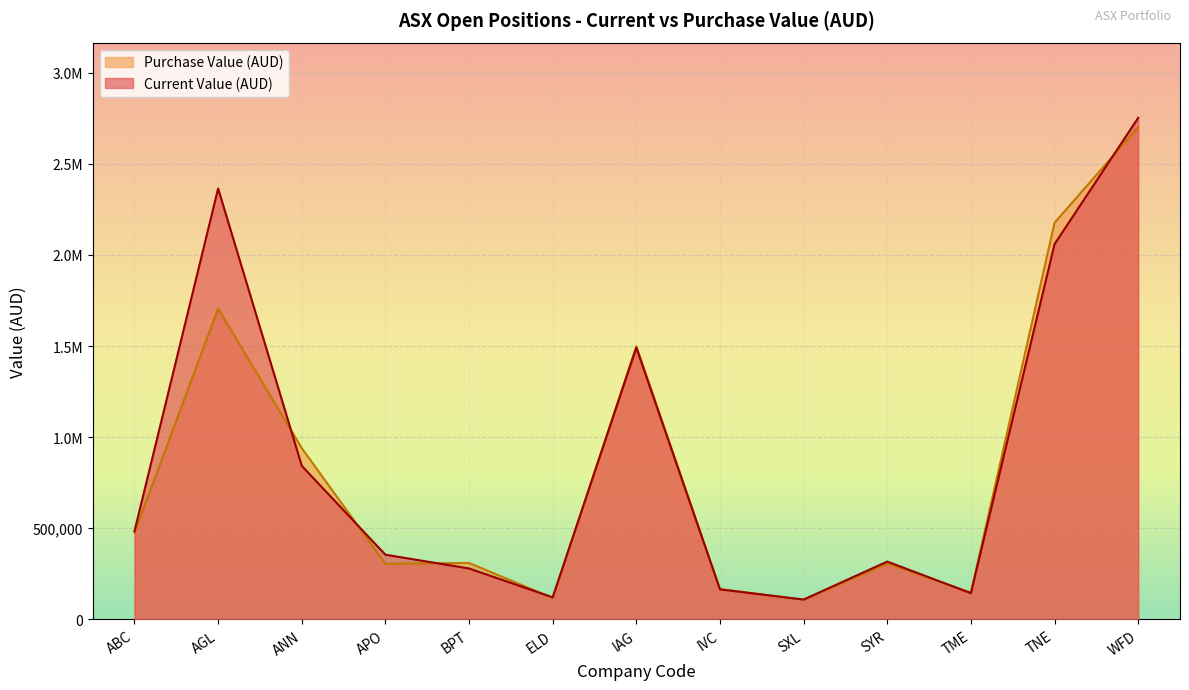

List the series in order of their peak value, lowest first.

Purchase Value (AUD), Current Value (AUD)